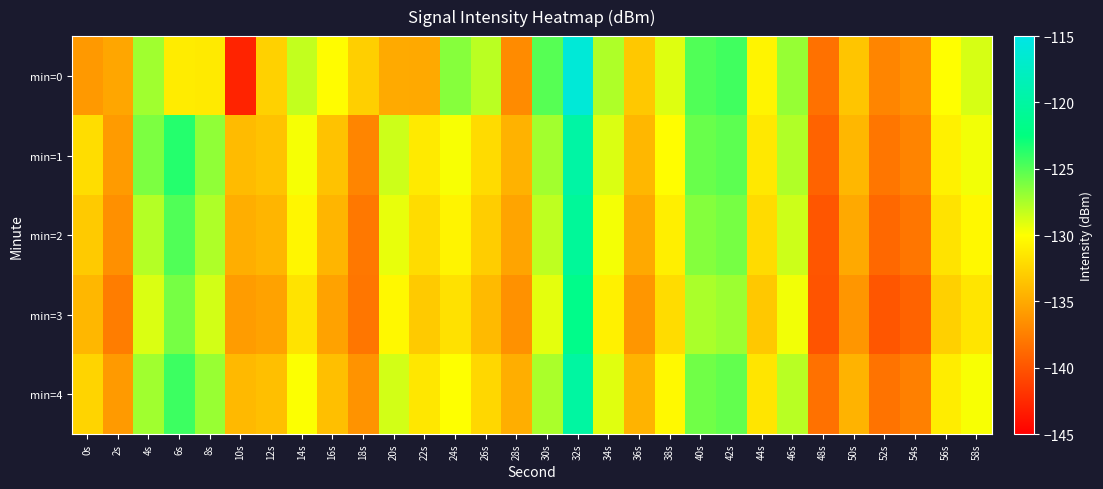

Which label corresponds to the largest value in the chart?

32s